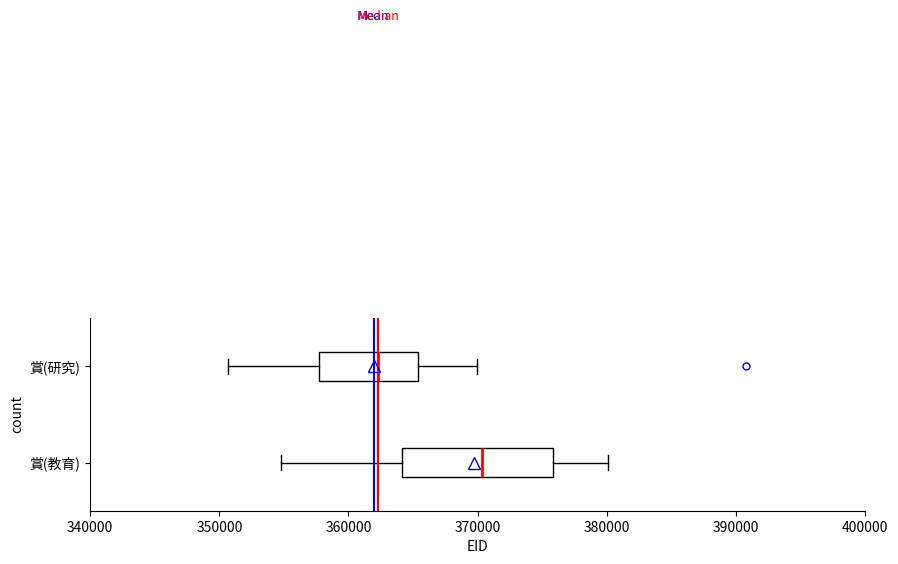

Which box's median line is the furthest to the left?

賞(研究)